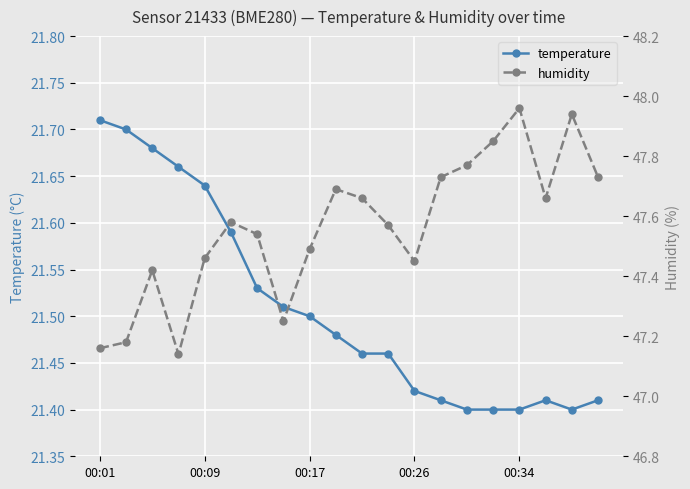

True or false: temperature has more than 0 interior local peaks.

True